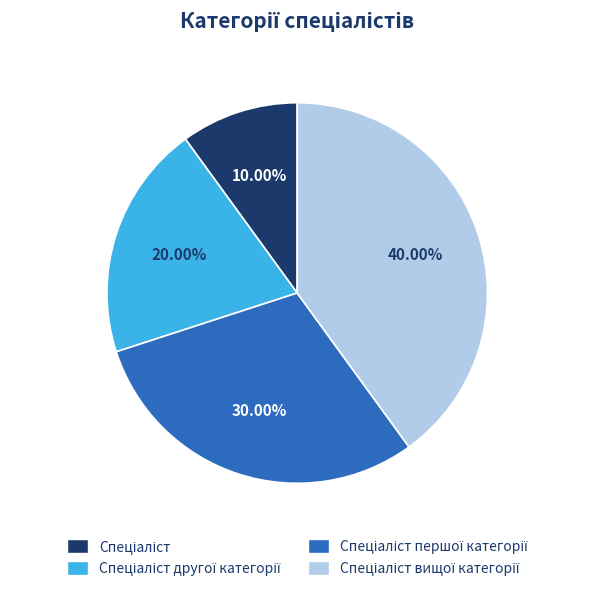

Is there any slice that represents more than half of the pie?

No